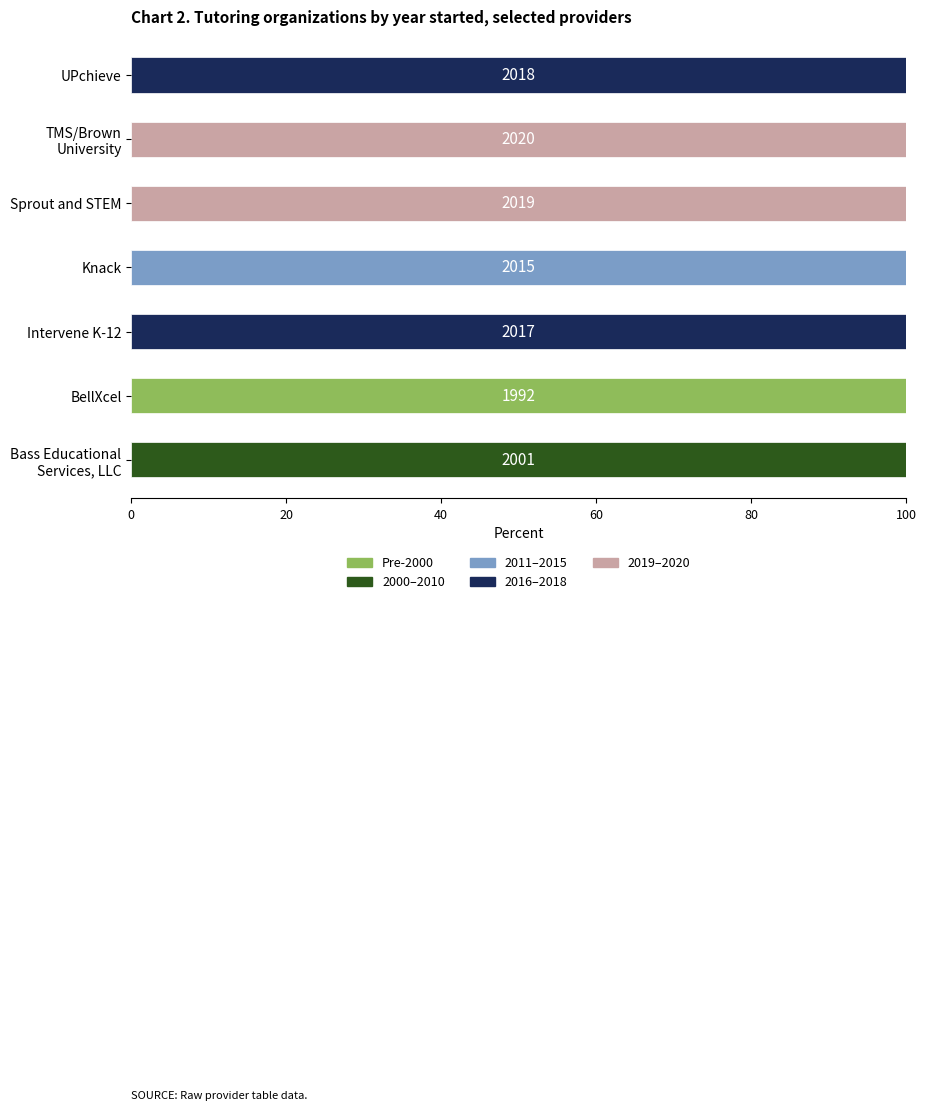

Which category has the highest value in the Pre-2000 series?

BellXcel